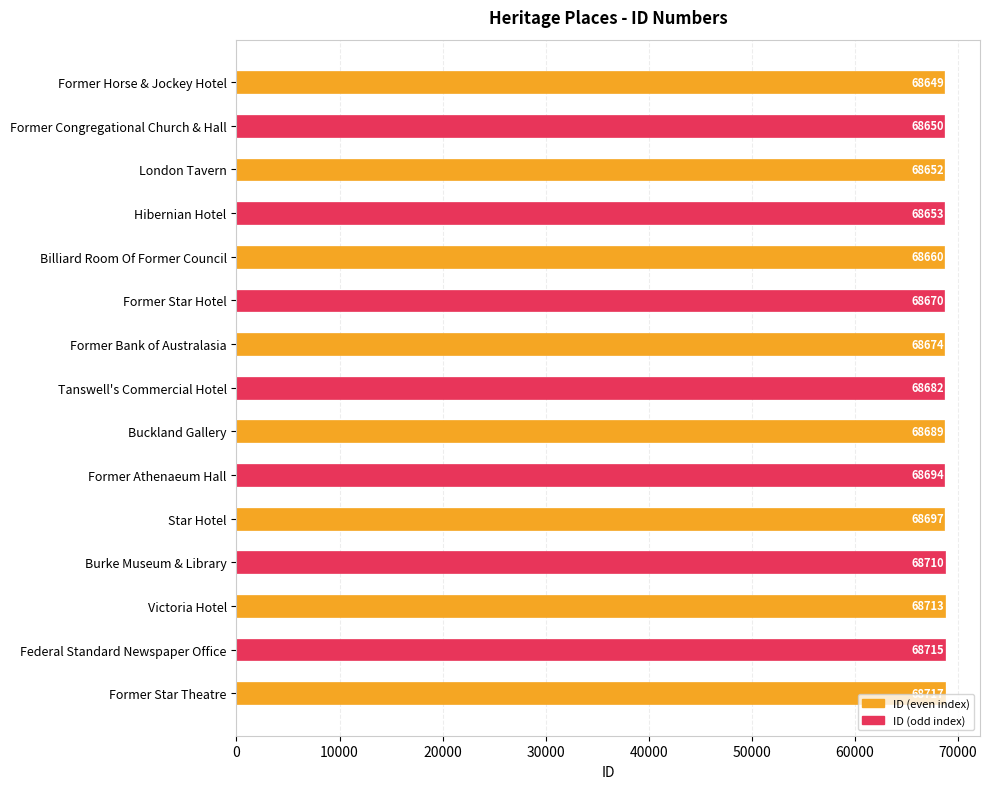

Where is the data nearest to the value 68683?

Tanswell's Commercial Hotel